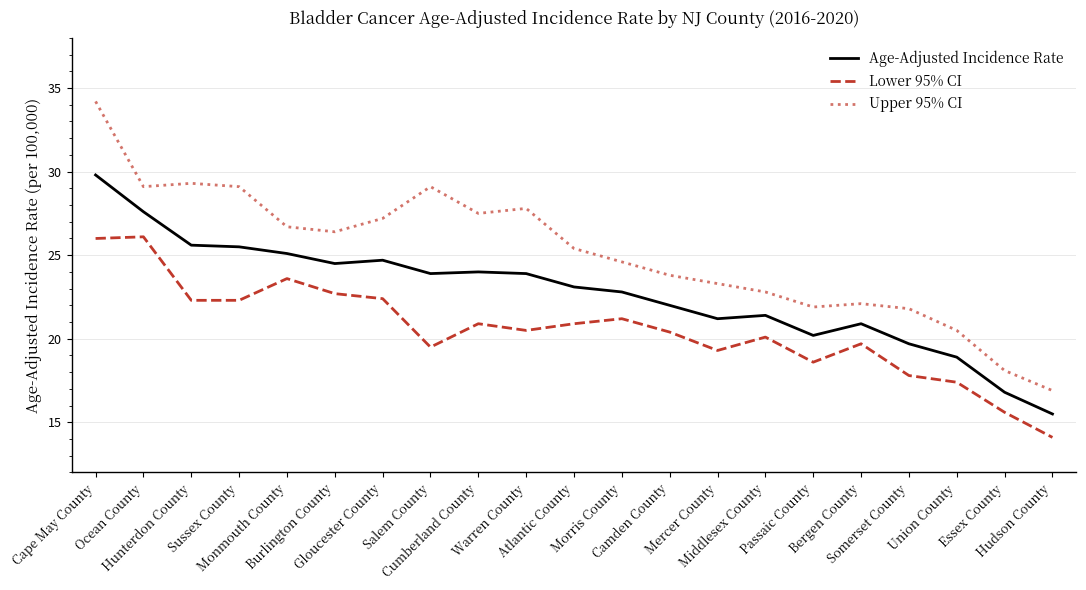

Rank the series by their maximum value, from highest to lowest.

Upper 95% CI, Age-Adjusted Incidence Rate, Lower 95% CI